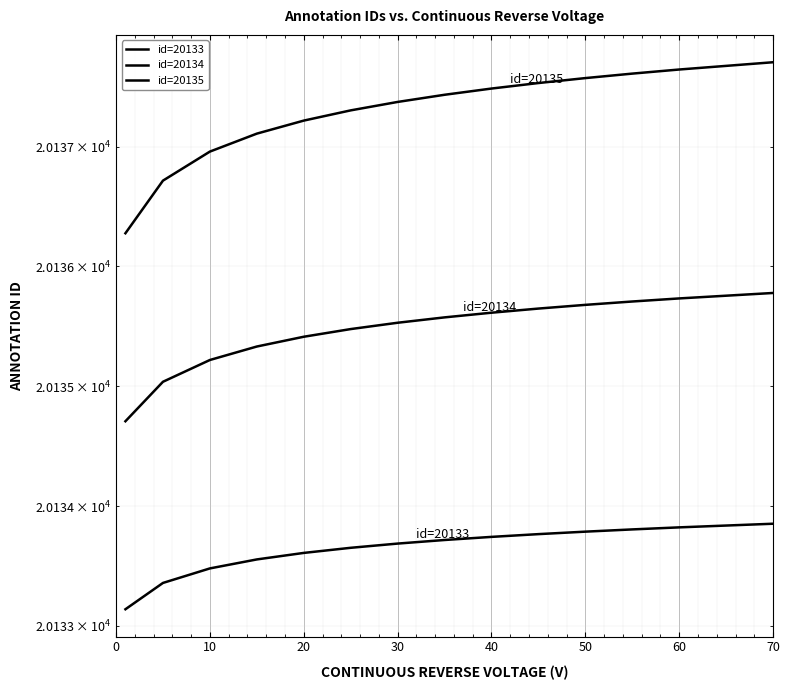

What is the value of the id=20134 point at the 7th from the left?

20135.5